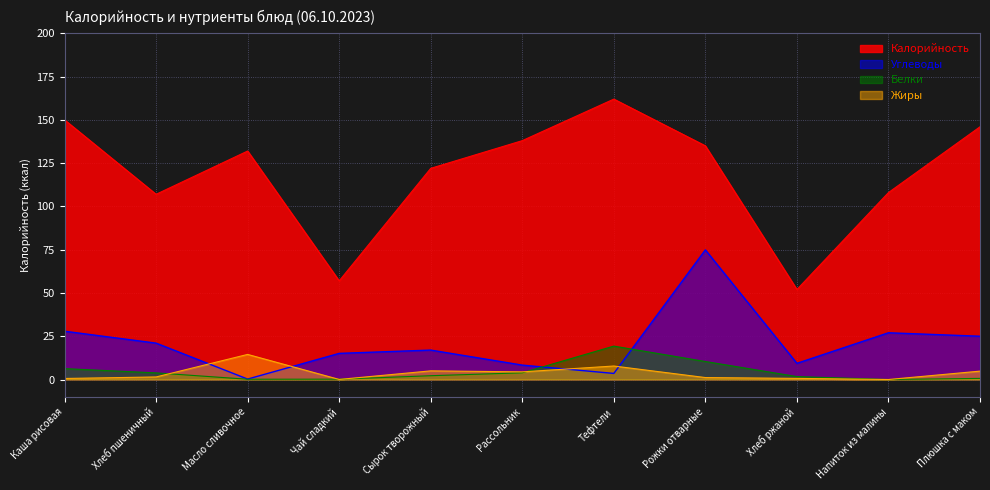

Reading right to left, what are all the values shown in this chart?

Калорийность: Плюшка с маком=146.0	Напиток из малины=108.0	Хлеб ржаной=52.0	Рожки отварные=135.0	Тефтели=162.0	Рассольник=138.0	Сырок творожный=122.0	Чай сладкий=57.0	Масло сливочное=132.0	Хлеб пшеничный=107.0	Каша рисовая=150.0
Белки: Плюшка с маком=0.7	Напиток из малины=0.0	Хлеб ржаной=1.7	Рожки отварные=10.4	Тефтели=19.3	Рассольник=3.9	Сырок творожный=2.2	Чай сладкий=0.2	Масло сливочное=0.2	Хлеб пшеничный=3.8	Каша рисовая=6.3
Жиры: Плюшка с маком=4.8	Напиток из малины=0.0	Хлеб ржаной=0.7	Рожки отварные=1.1	Тефтели=7.8	Рассольник=4.4	Сырок творожный=5.0	Чай сладкий=0.1	Масло сливочное=14.5	Хлеб пшеничный=1.5	Каша рисовая=0.6
Углеводы: Плюшка с маком=25.0	Напиток из малины=27.0	Хлеб ржаной=9.3	Рожки отварные=74.9	Тефтели=3.5	Рассольник=8.3	Сырок творожный=17.0	Чай сладкий=15.1	Масло сливочное=0.3	Хлеб пшеничный=21.0	Каша рисовая=27.9